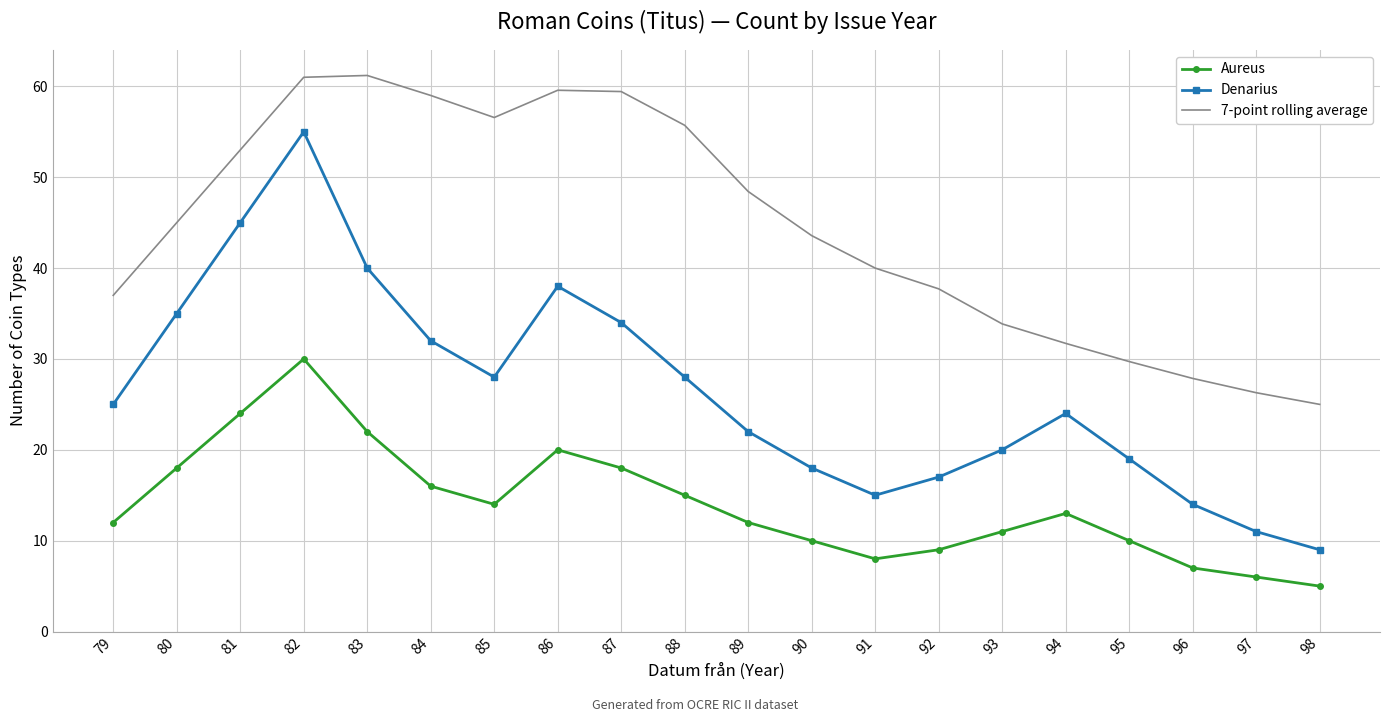

Rank the series by their maximum value, from highest to lowest.

7-point rolling average, Denarius, Aureus